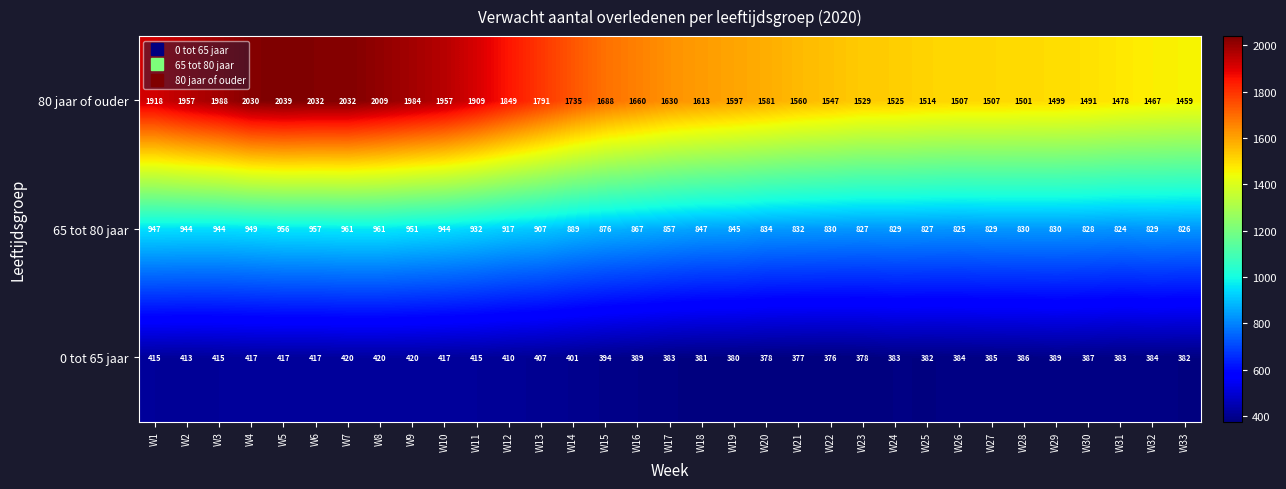

At which label does 0 tot 65 jaar first exceed 389?

W1